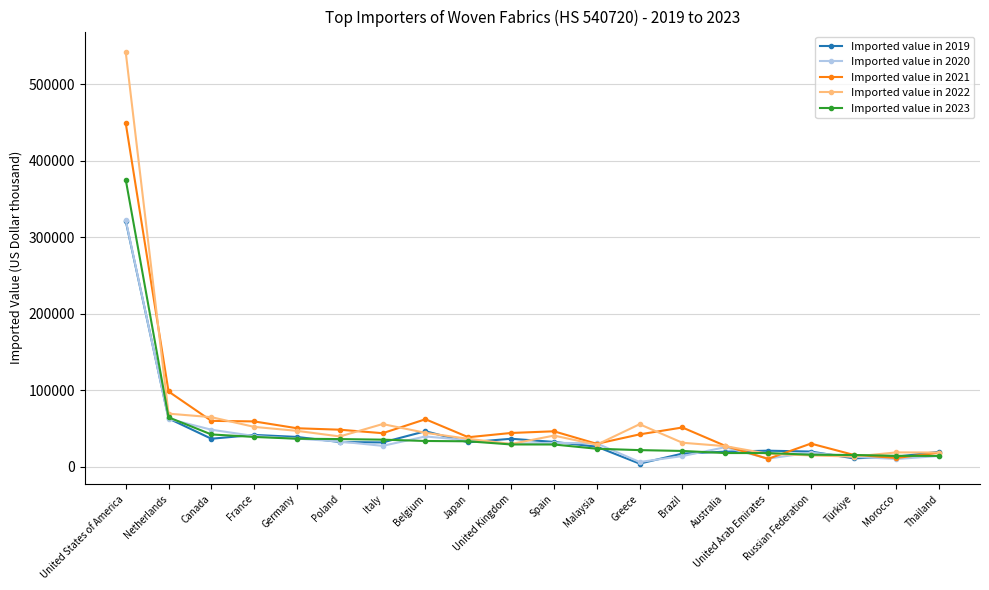

How many data points in Imported value in 2020 are less than 30665?

10